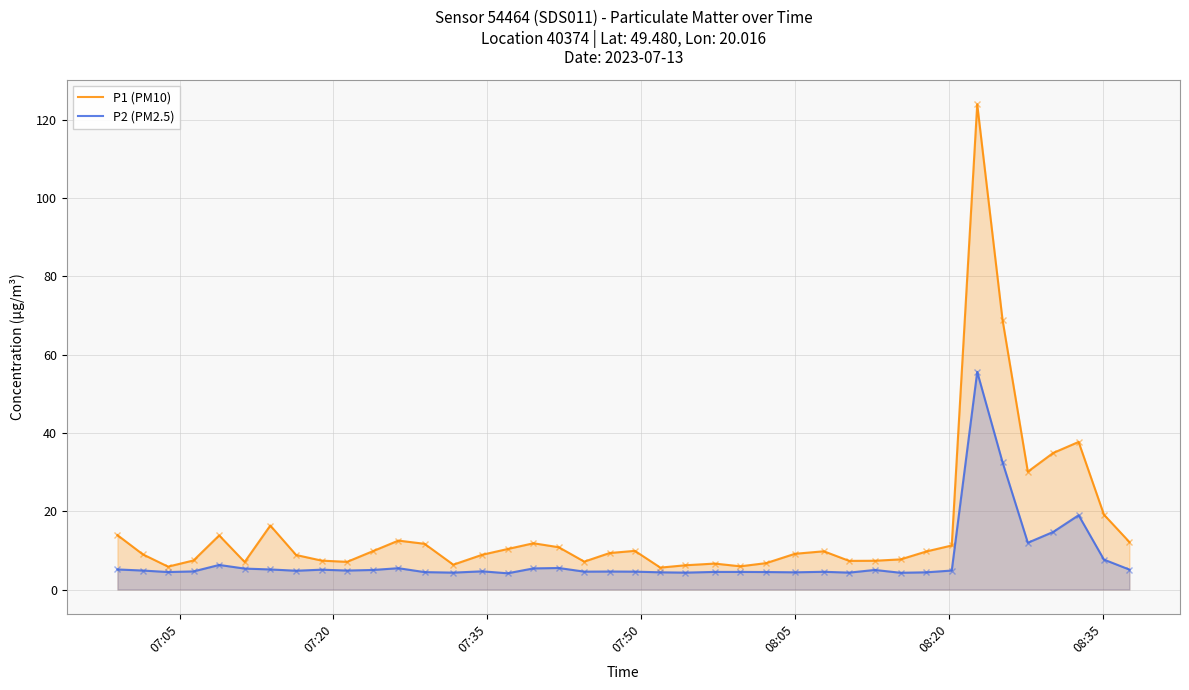

What is the value of the P1 (PM10) point at the 2nd from the left?

9.0